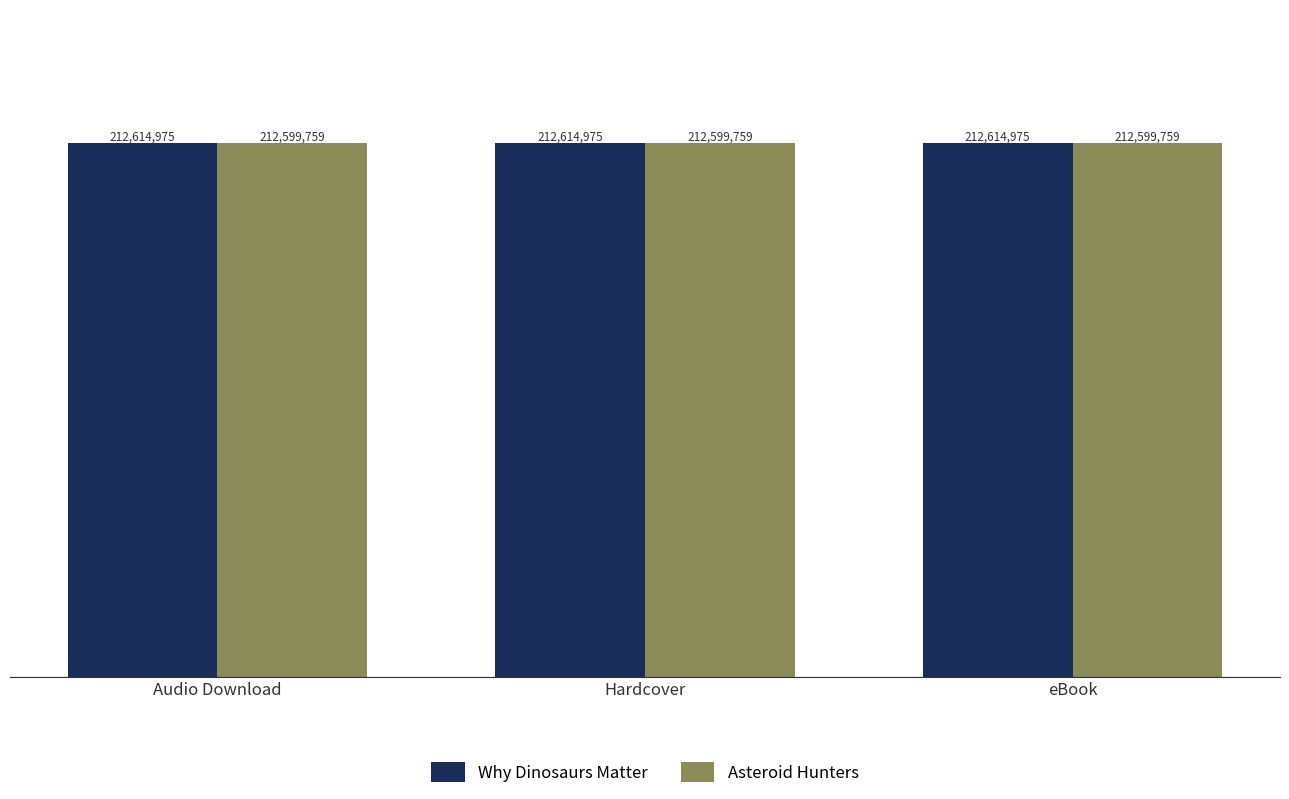

What are all the series names shown in the legend?

Why Dinosaurs Matter, Asteroid Hunters